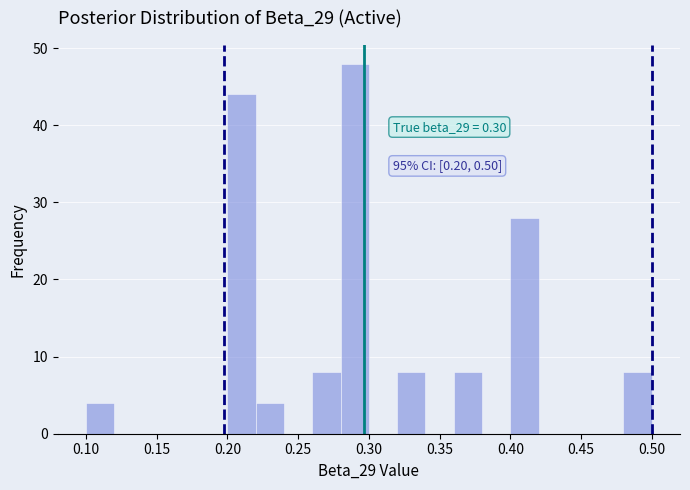

Which range on the x-axis has the tallest bar?

0.28 to 0.30